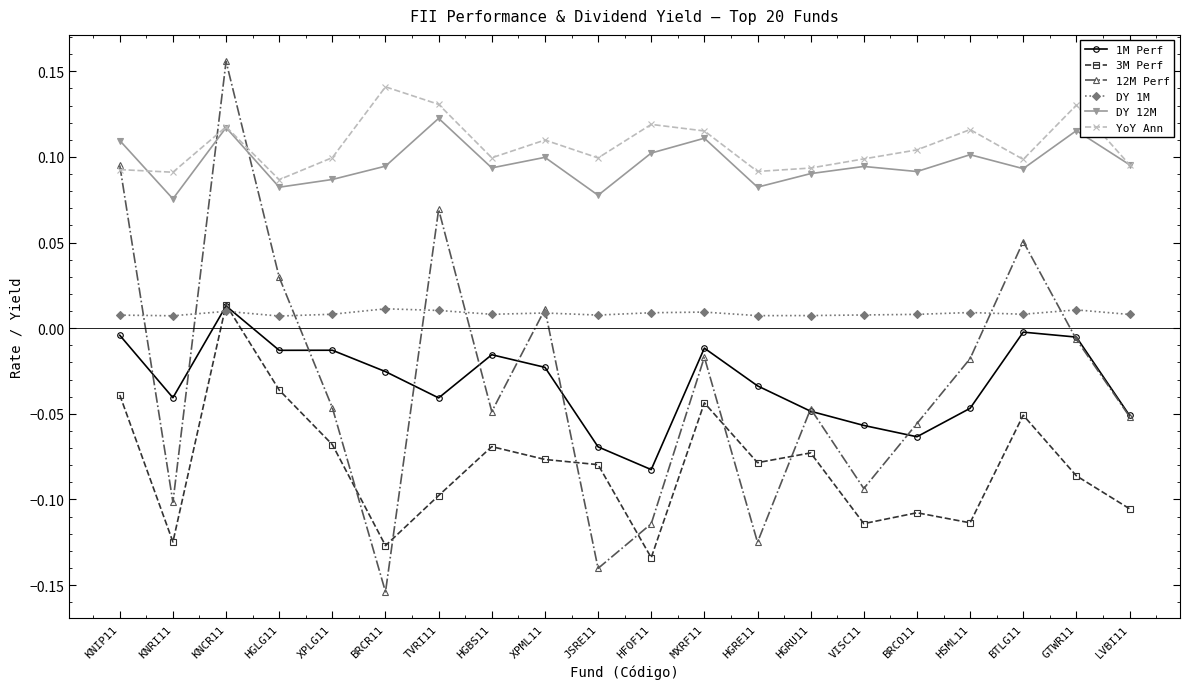

Between which two adjacent categories do 1M Perf and DY 1M first intersect?

KNRI11 and KNCR11